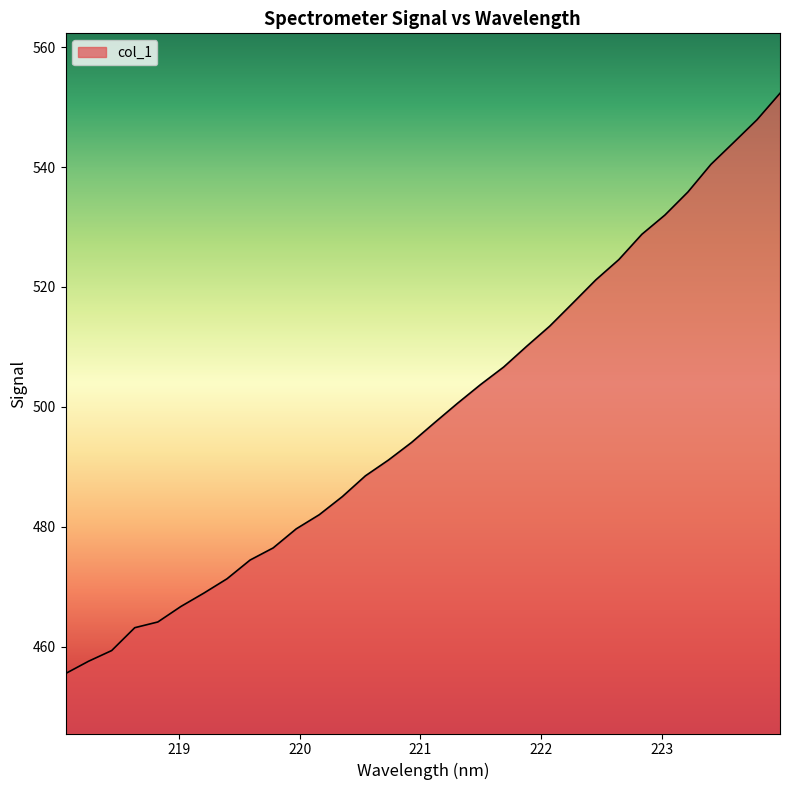

Reading left to right, what are all the values shown in this chart?

455.5	457.6	459.3	463.2	464.1	466.7	468.9	471.3	474.4	476.5	479.6	482.0	485.0	488.5	491.1	494.1	497.4	500.6	503.7	506.6	510.1	513.5	517.3	521.2	524.6	528.8	532.0	535.9	540.5	544.2	547.9	552.3